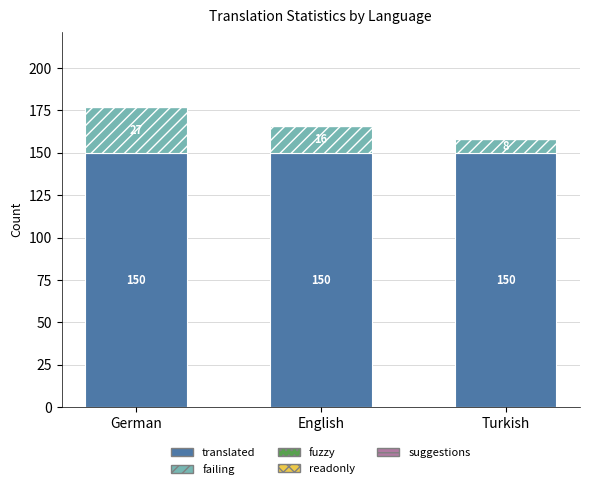

True or false: translated has a value of 150 at English.

True